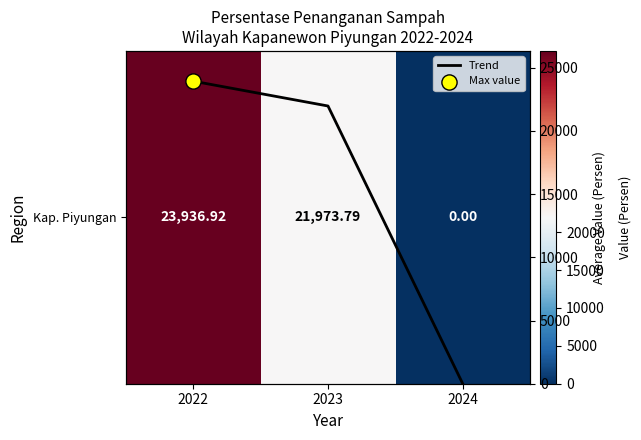

Which series changed the most between 2023 and 2024?

Kap. Piyungan